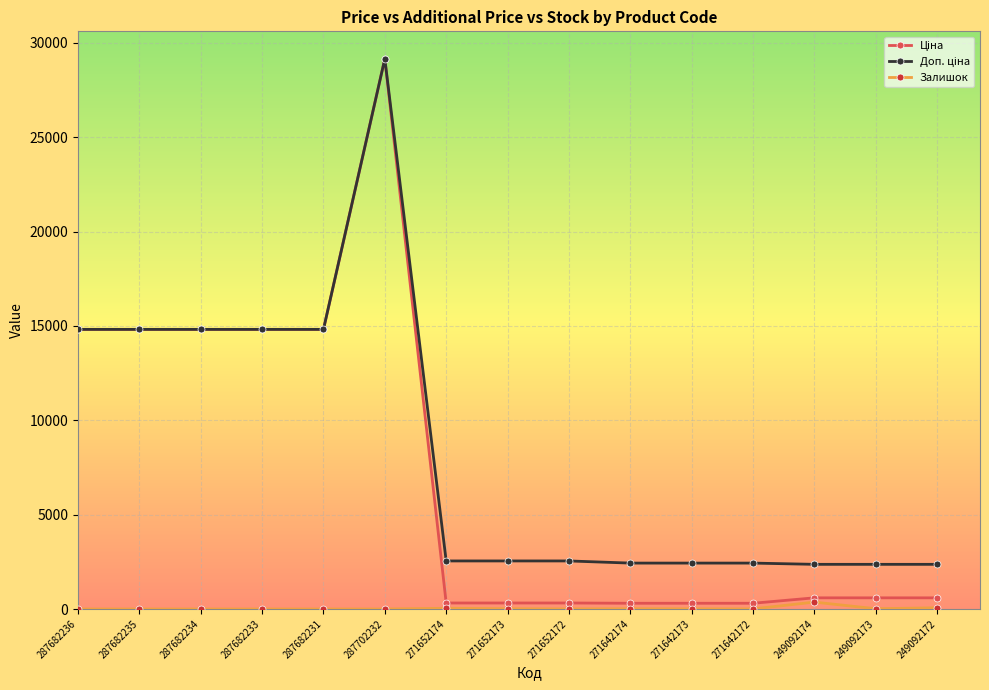

What is the average value of the Залишок series?

35.3